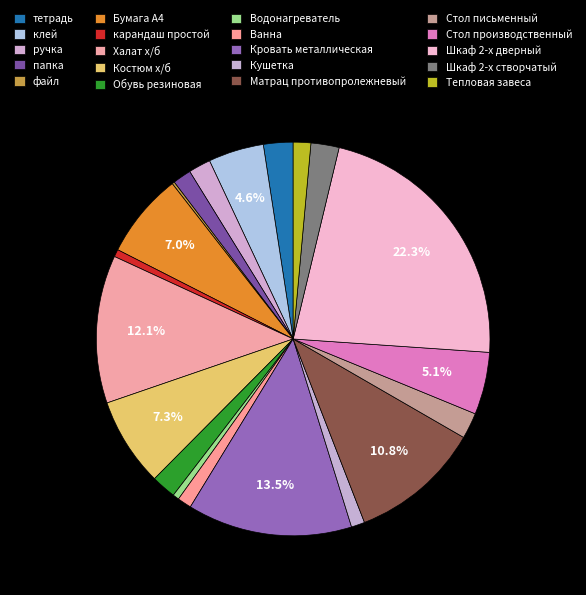

Which category has the smallest portion of the pie?

файл